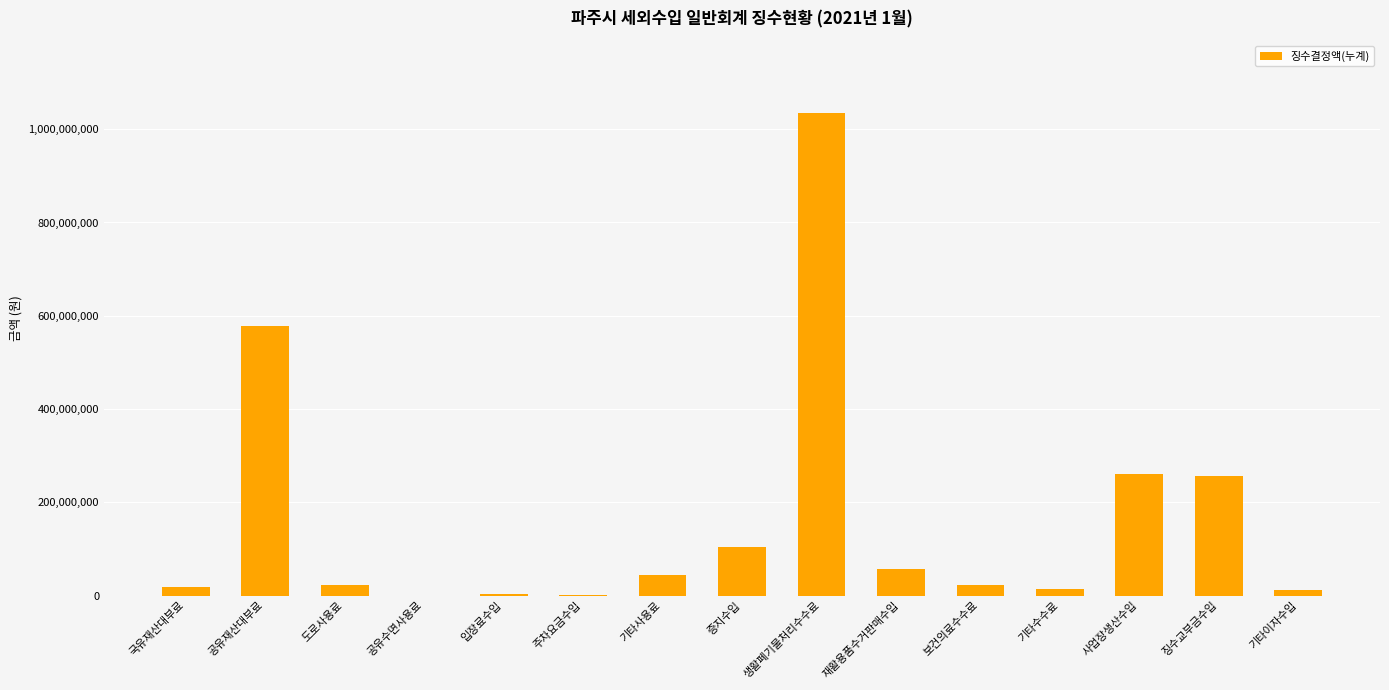

What is the sum of all values?

2429663940